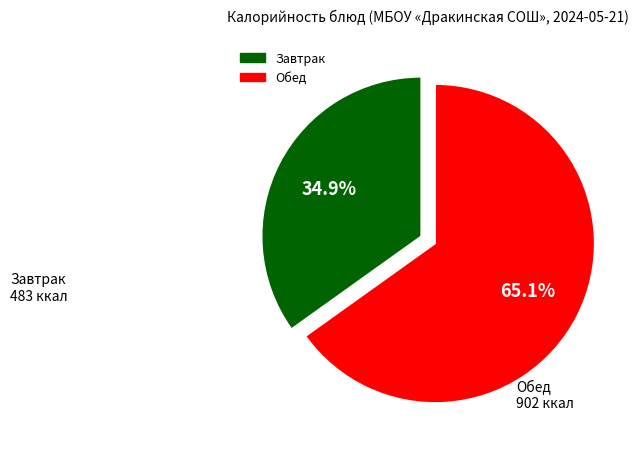

Is there any slice that represents more than half of the pie?

Yes